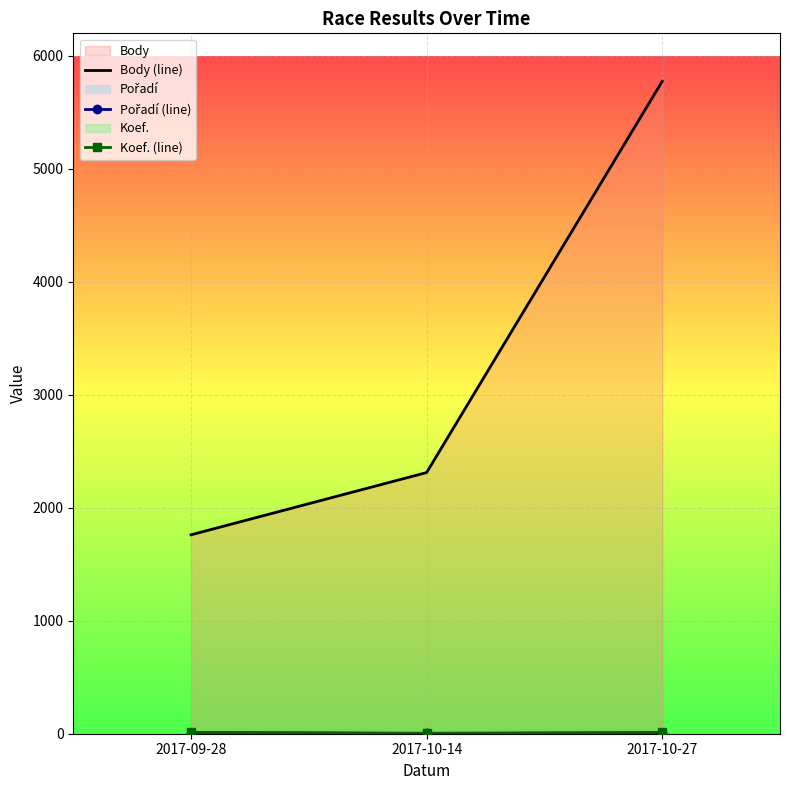

How many distinct data groups are displayed?

3